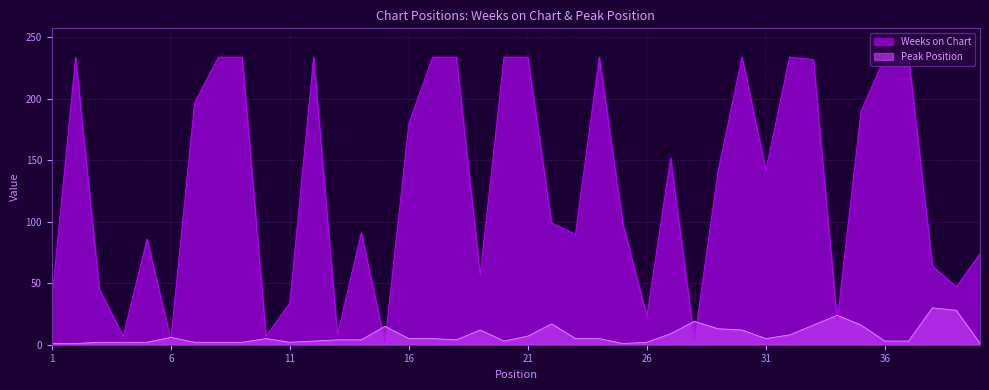

Where is Peak Position nearest to the value 15?

15